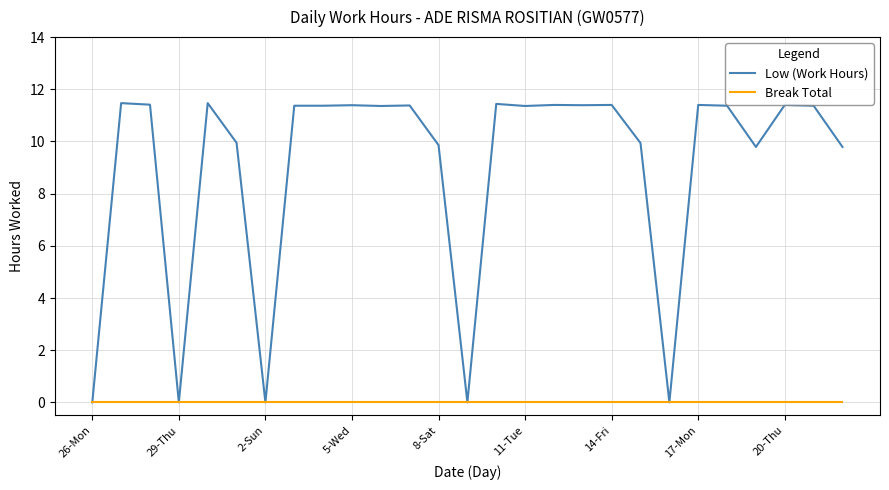

Which series has the largest total across all categories?

Low (Work Hours)